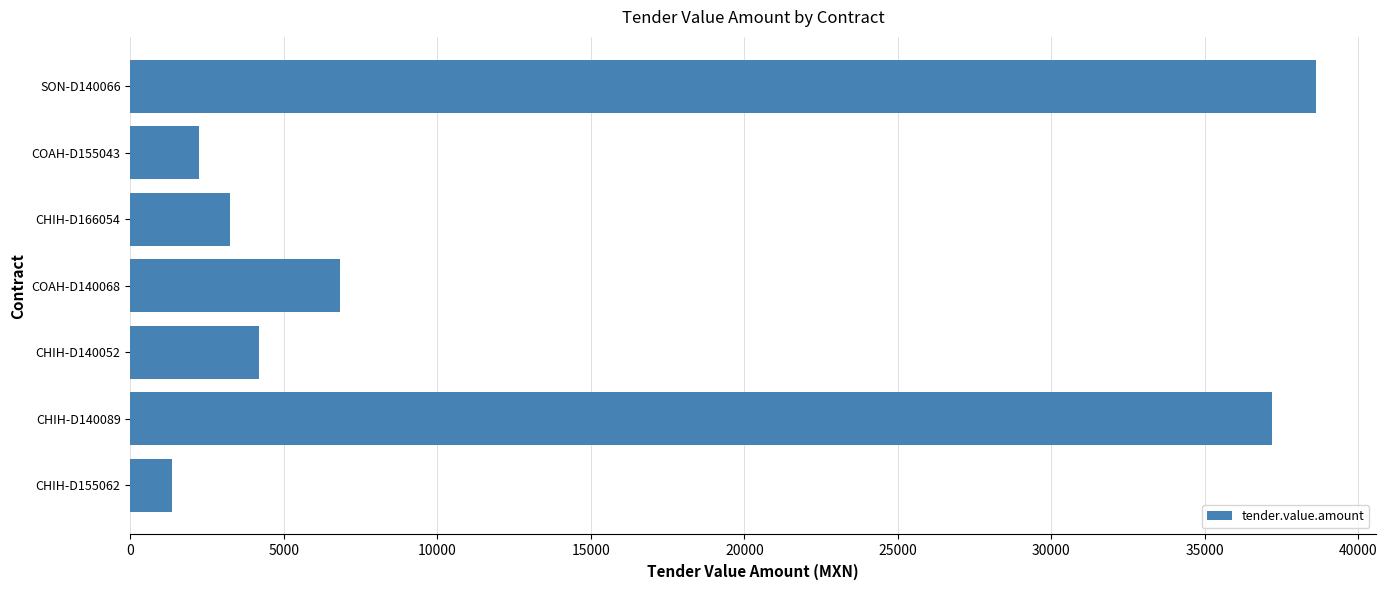

What is the ratio of the value at COAH-D140068 to the value at COAH-D155043?

3.1